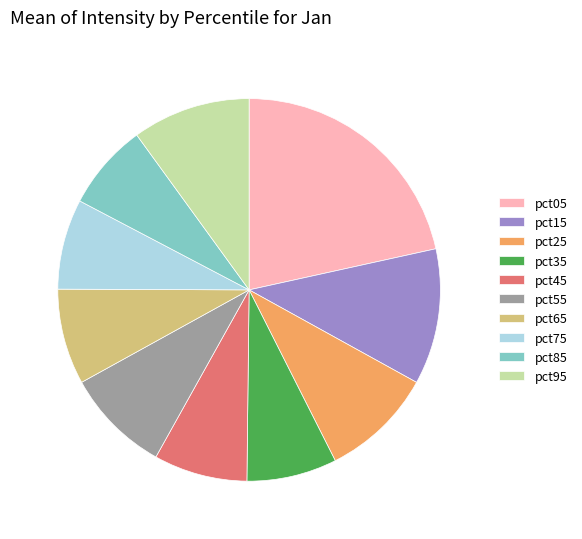

Which category has the biggest portion of the pie?

pct05